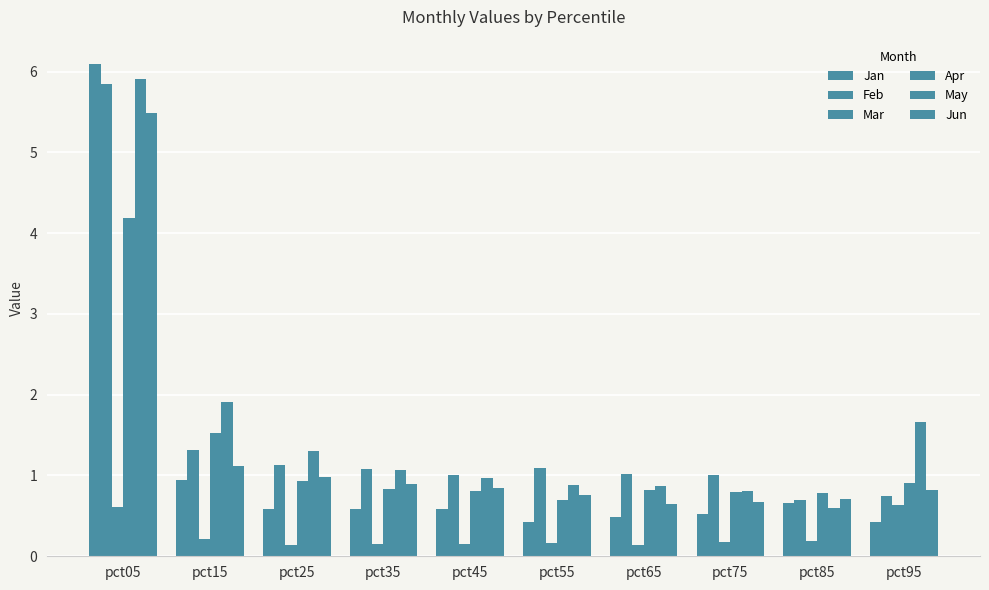

Are the bars grouped side by side (vs. stacked)?

Yes